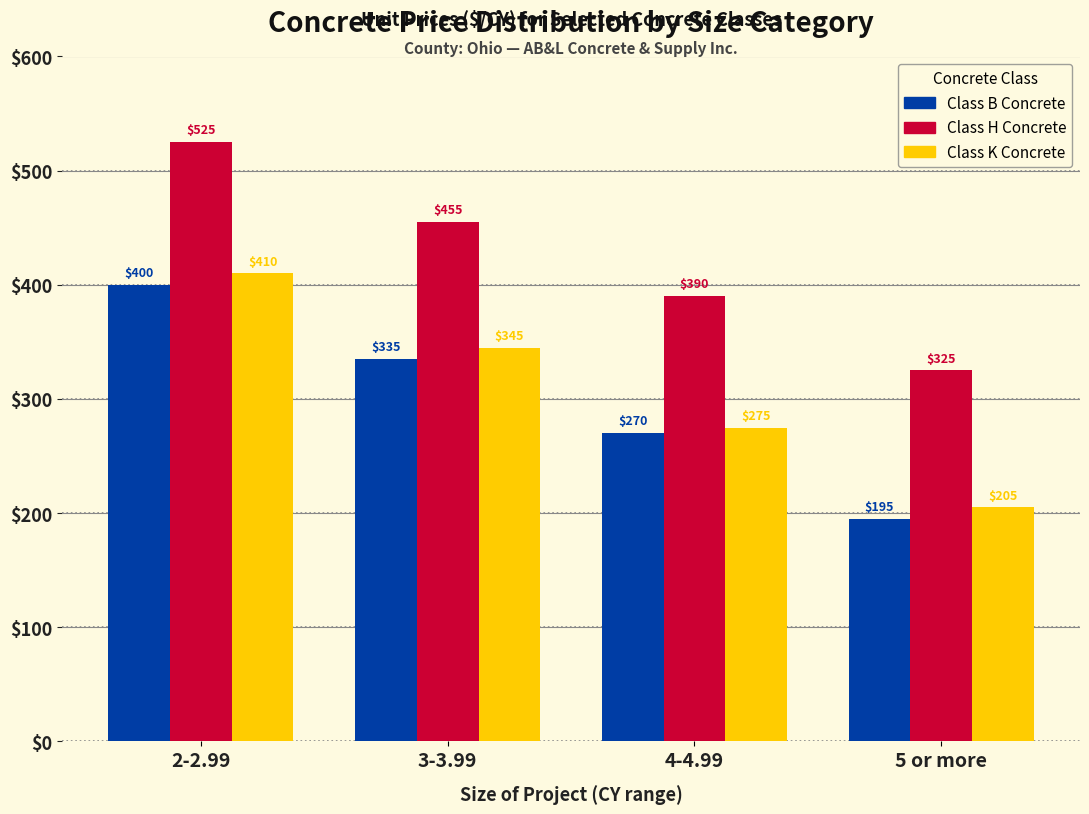

Reading left to right, transcribe all the data shown in this chart.

Class B Concrete: 2-2.99=400	3-3.99=335	4-4.99=270	5 or more=195
Class H Concrete: 2-2.99=525	3-3.99=455	4-4.99=390	5 or more=325
Class K Concrete: 2-2.99=410	3-3.99=345	4-4.99=275	5 or more=205